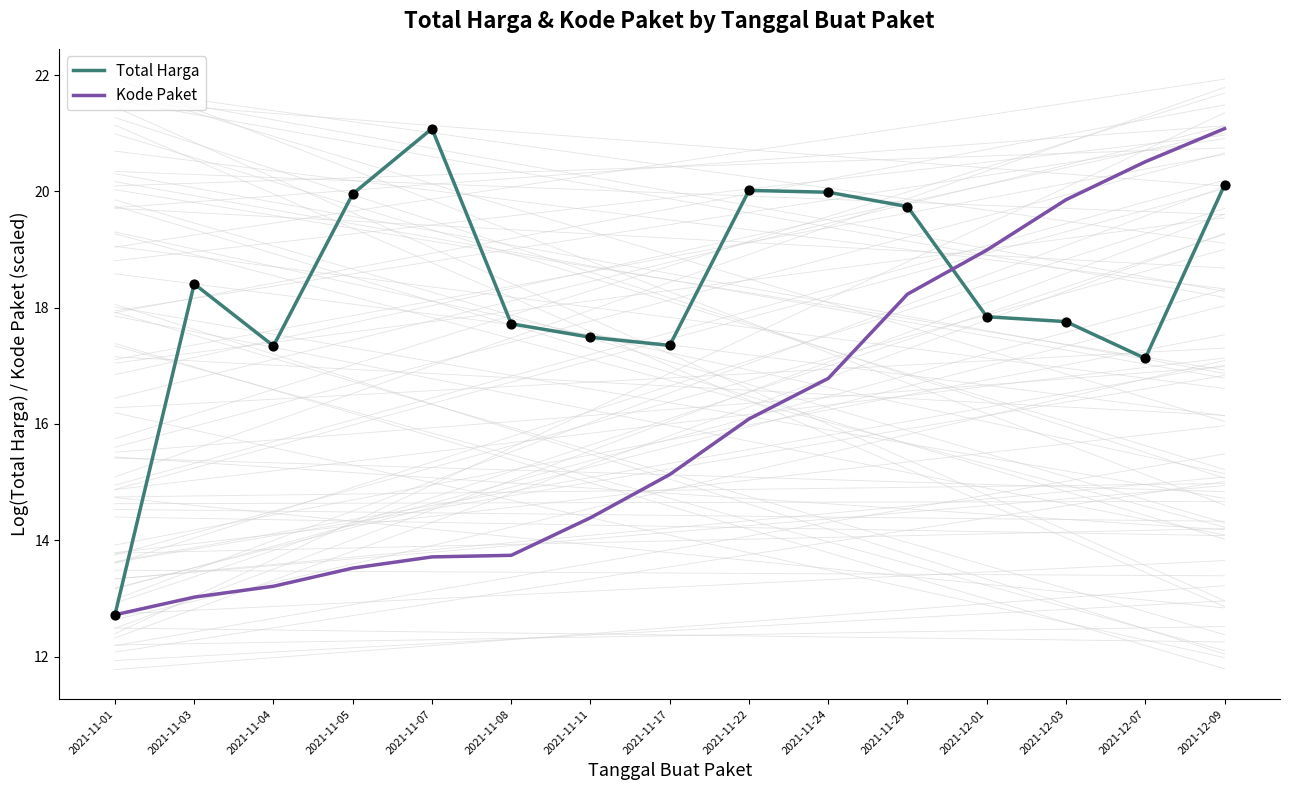

Is the value of Kode Paket at 2021-12-03 greater than the value of Total Harga at 2021-12-01?

Yes